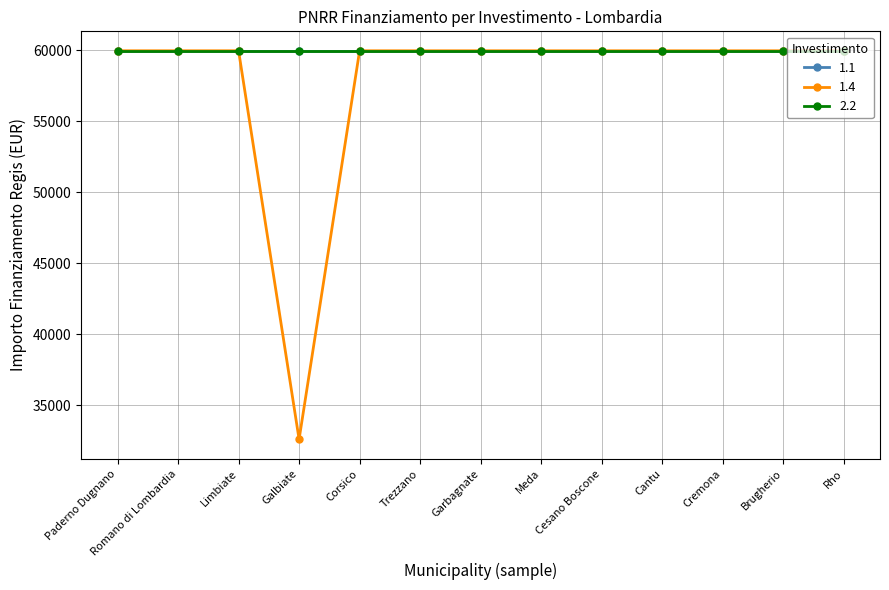

Which series has the largest total across all categories?

1.1